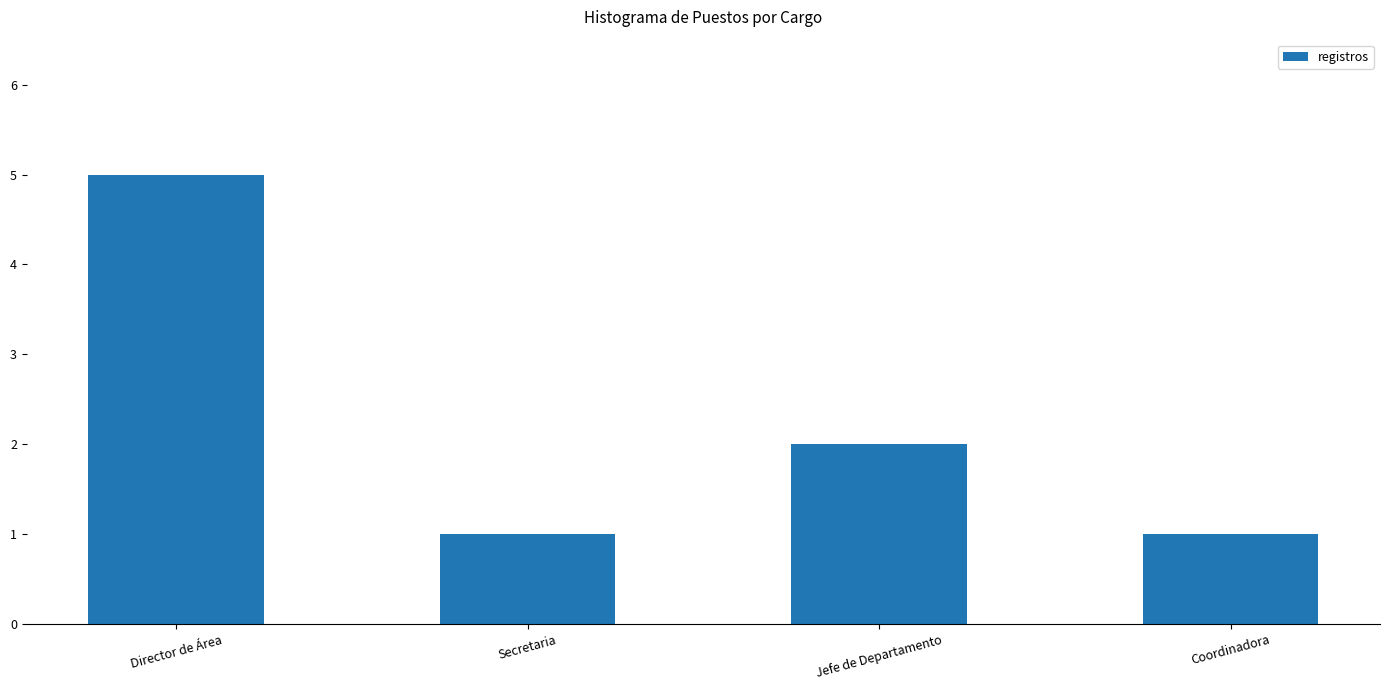

Reading left to right, extract all data points from this chart.

Director de Área=5	Secretaria=1	Jefe de Departamento=2	Coordinadora=1